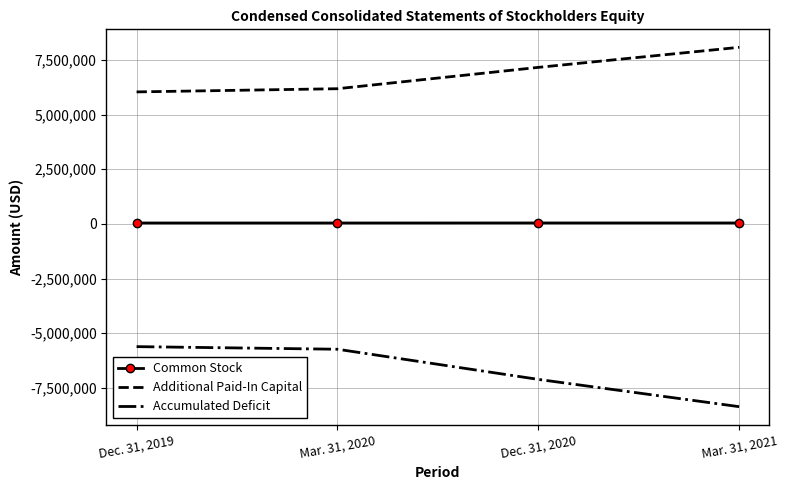

At Dec. 31, 2019, list the series in order from smallest to largest.

Accumulated Deficit, Common Stock, Additional Paid-In Capital